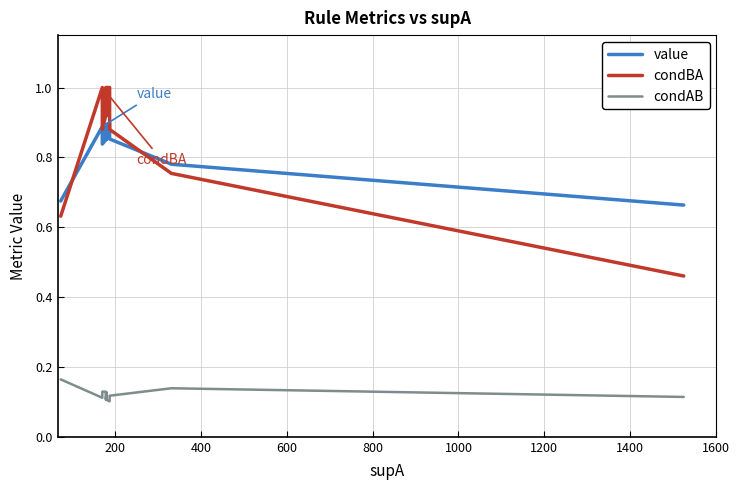

What is the sum of all value values?

13.3